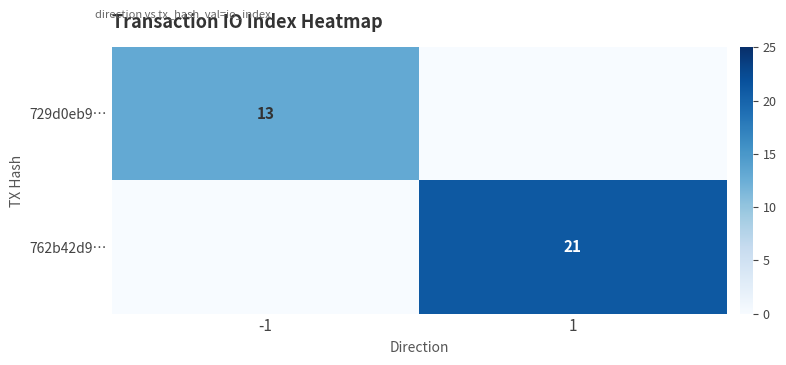

True or false: 762b42d9… has a value of 21 at 1.

True